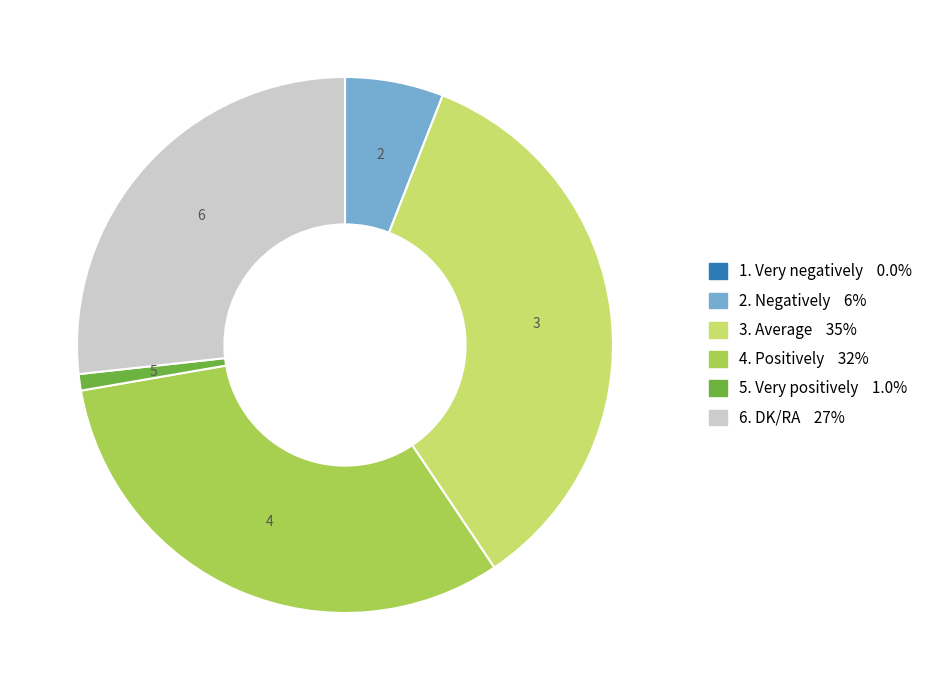

Is there any slice that represents more than half of the pie?

No